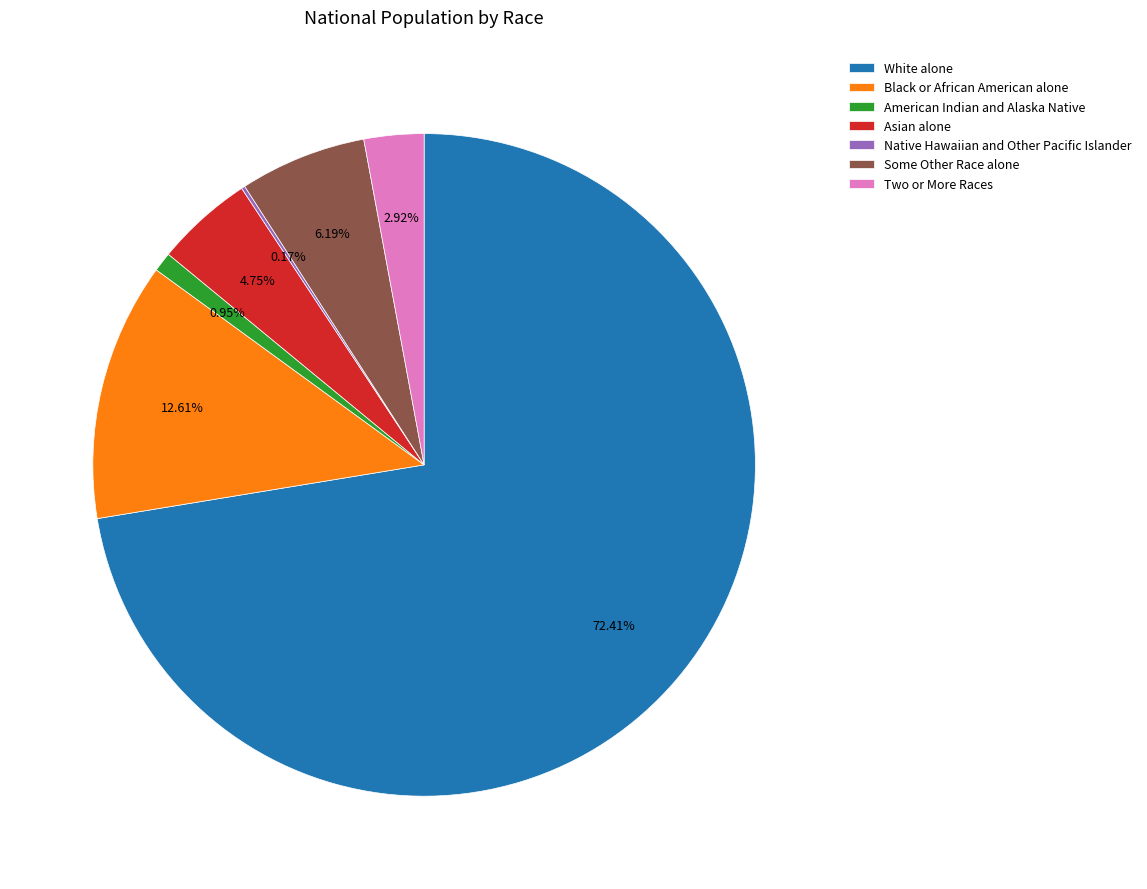

What is the ratio of the value at Black or African American alone to the value at Asian alone?

2.7